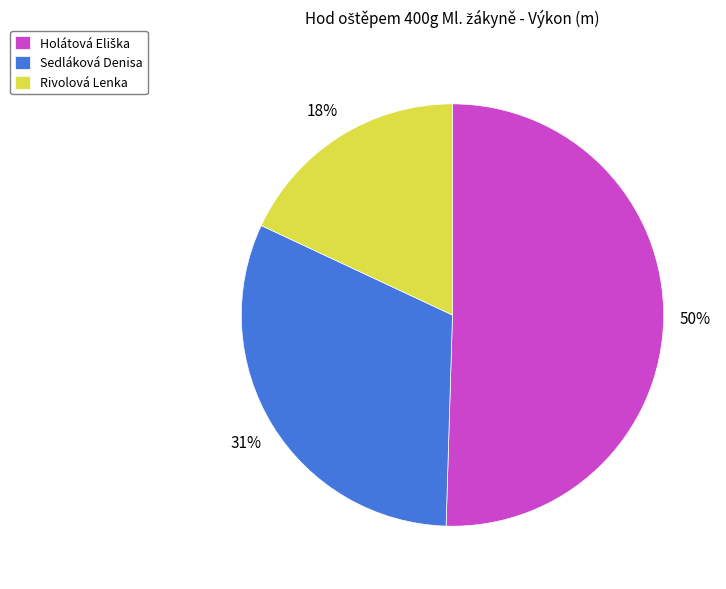

The Rivolová Lenka slice represents 13% of the pie. True or false?

False